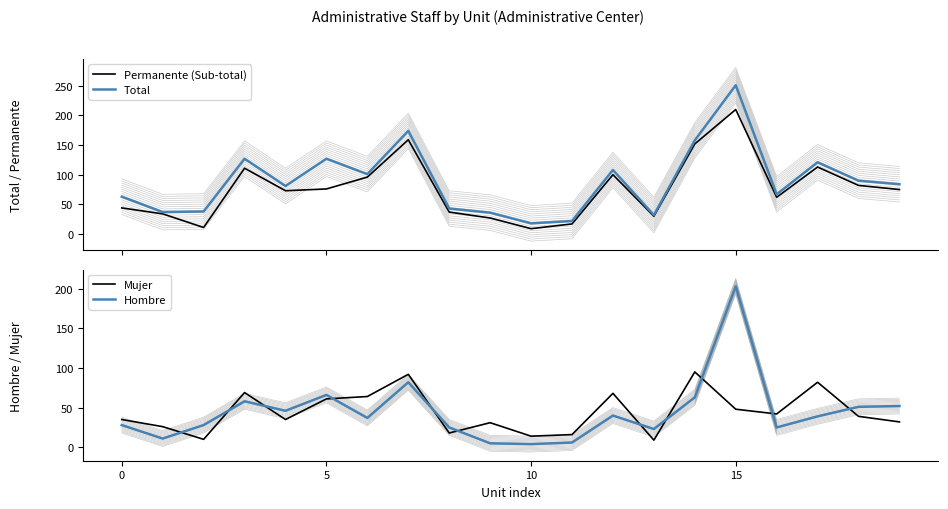

True or false: Total and Mujer cross at least once.

False